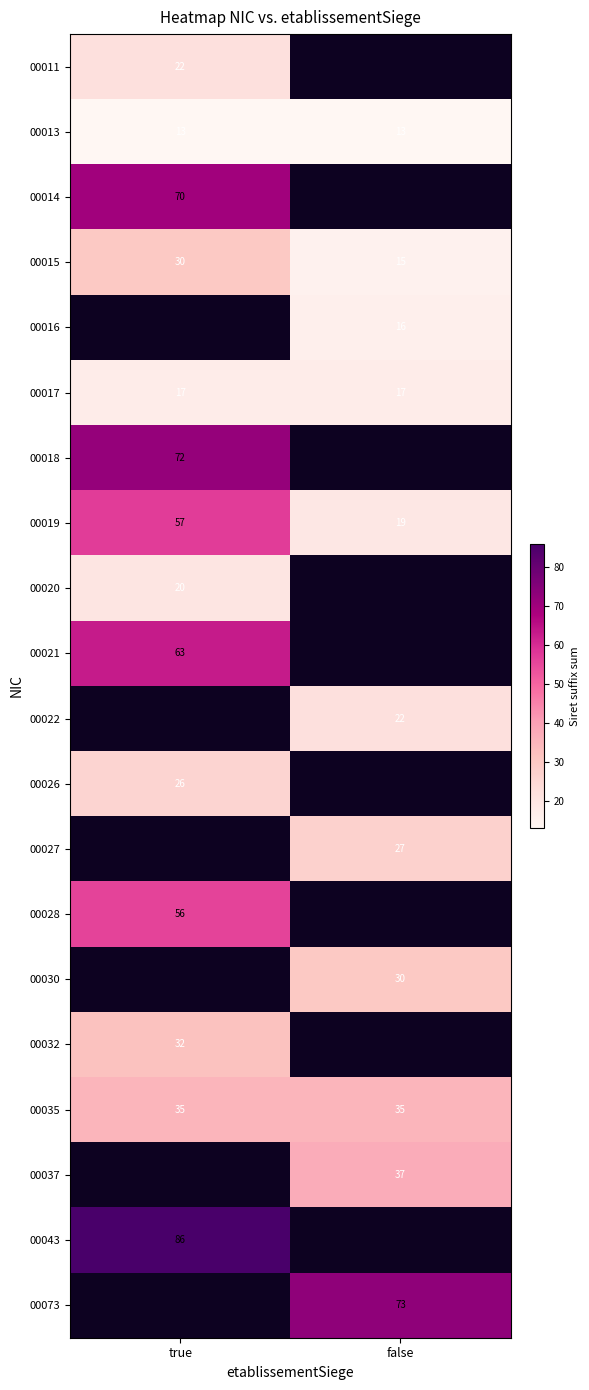

Is it true that 00073 equals 21 at false?

False